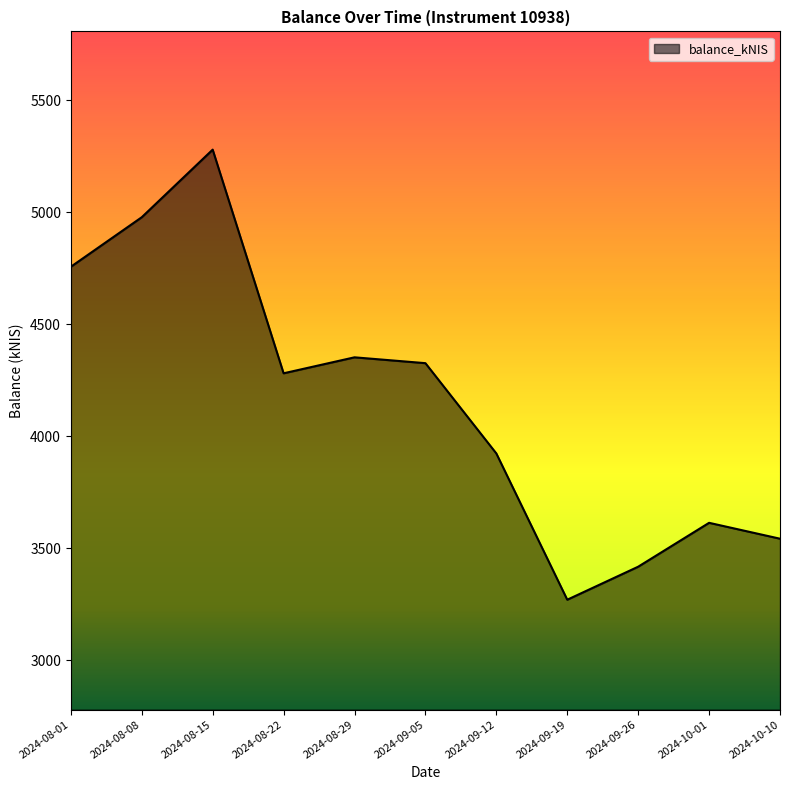

Is it true that the value at 2024-09-19 is 3269.2?

True